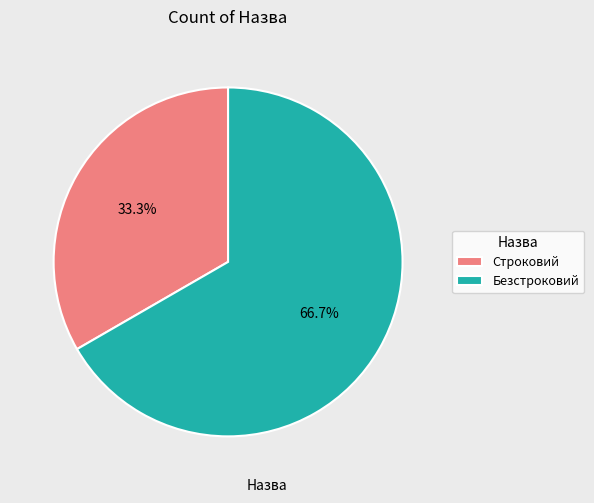

To the nearest percent, what is the difference between the largest and smallest slice percentages?

33%